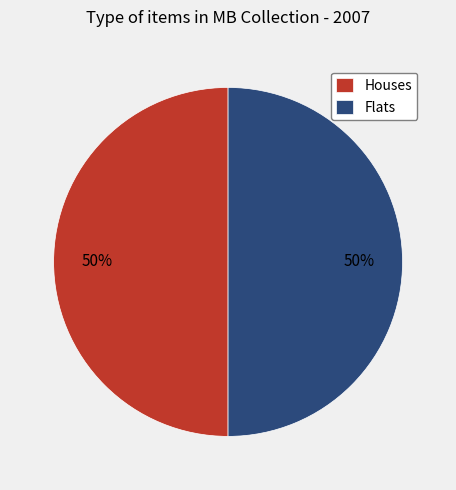

What is the ratio of the value at Flats to the value at Houses?

1.0